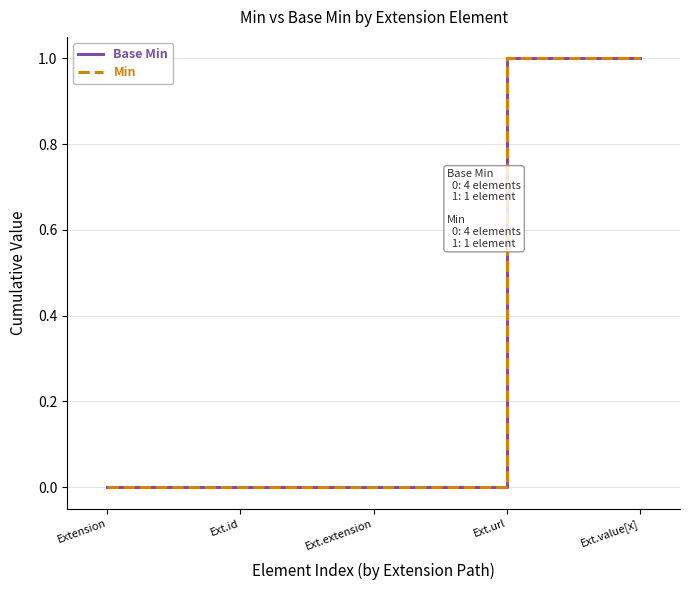

List the labels in order of Min value, smallest first.

Extension, Ext.id, Ext.extension, Ext.url, Ext.value[x]